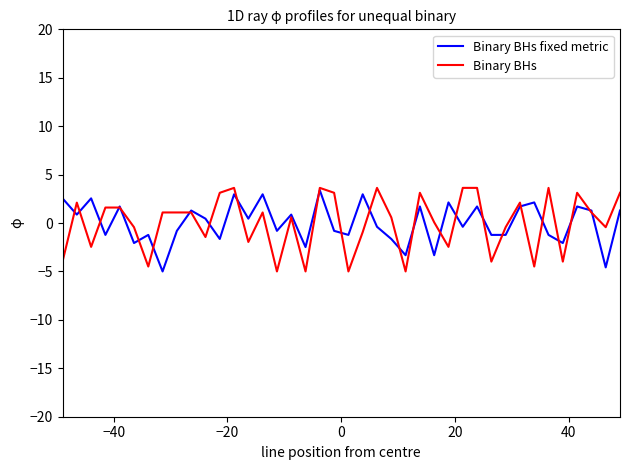

Is this an area chart (filled region under the line)?

No